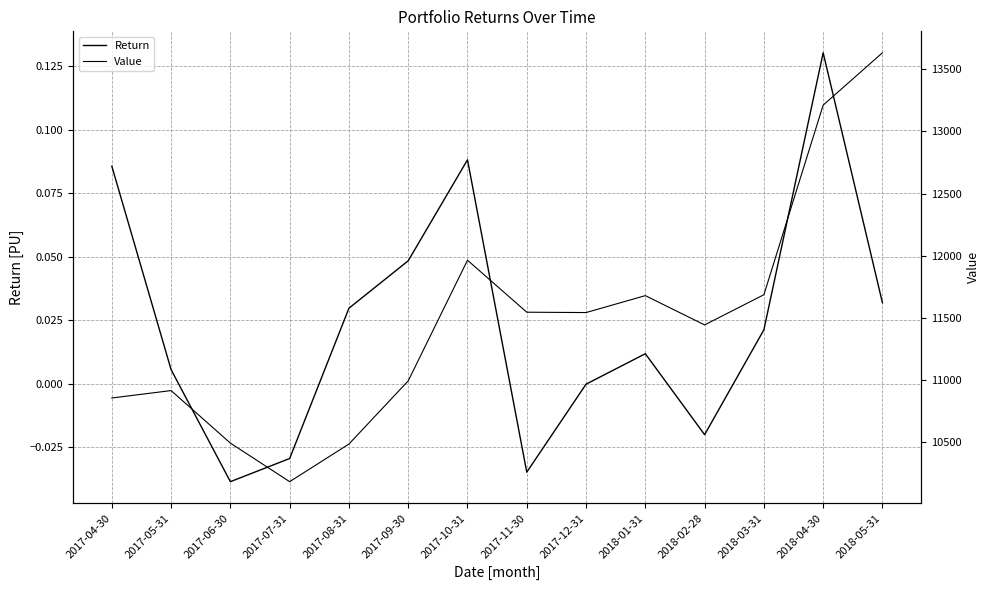

Rank the categories by Value value from highest to lowest.

2018-05-31, 2018-04-30, 2017-10-31, 2018-03-31, 2018-01-31, 2017-11-30, 2017-12-31, 2018-02-28, 2017-09-30, 2017-05-31, 2017-04-30, 2017-06-30, 2017-08-31, 2017-07-31